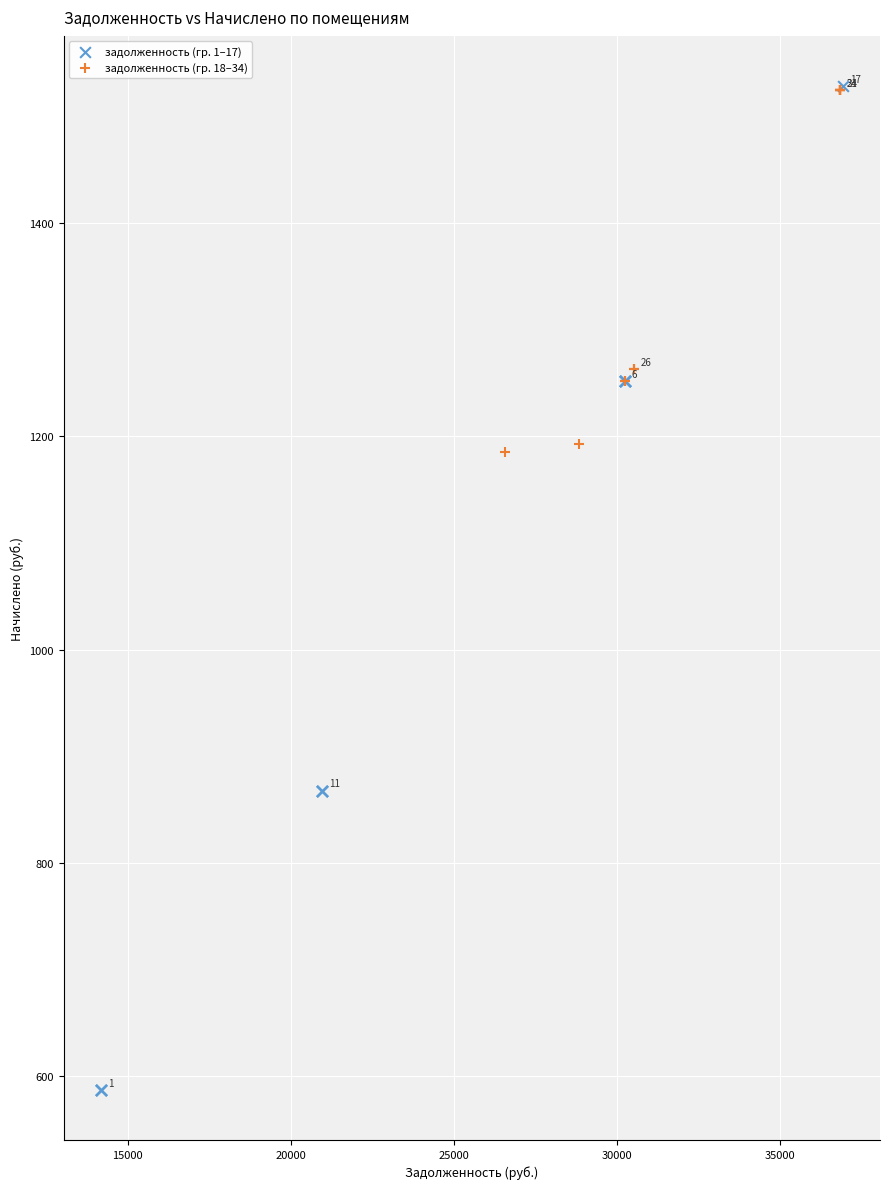

Which series reaches the minimum Y coordinate?

задолженность (гр. 1–17)